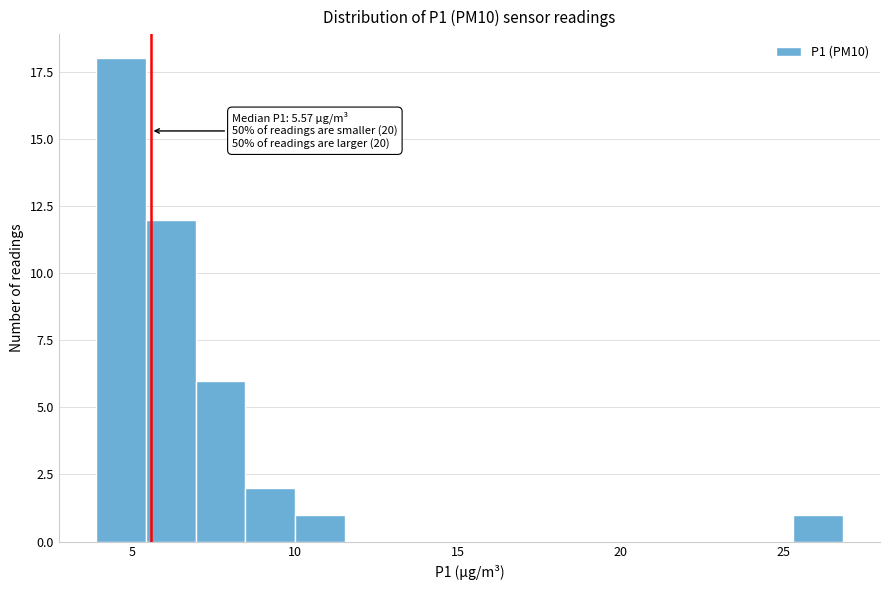

Around what value on the x-axis is the tallest bar? Give the approximate position of its centre, as read against the axis.

4.5